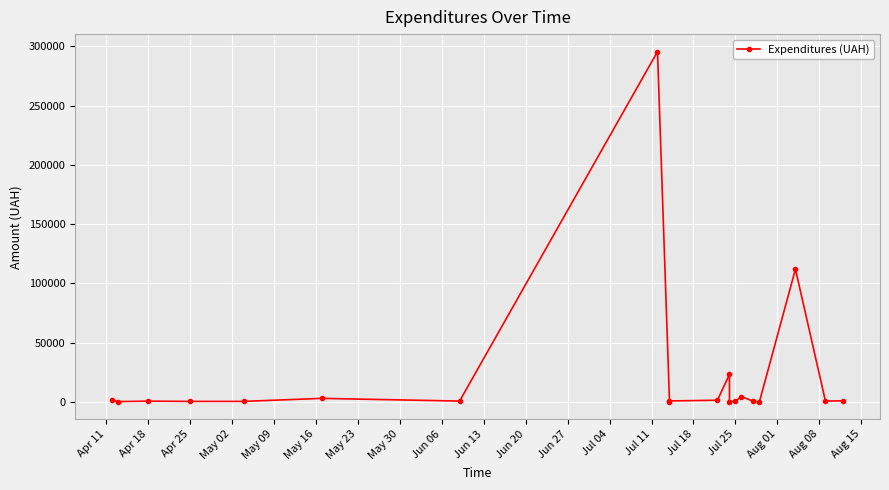

What position from the left is May 16?

6